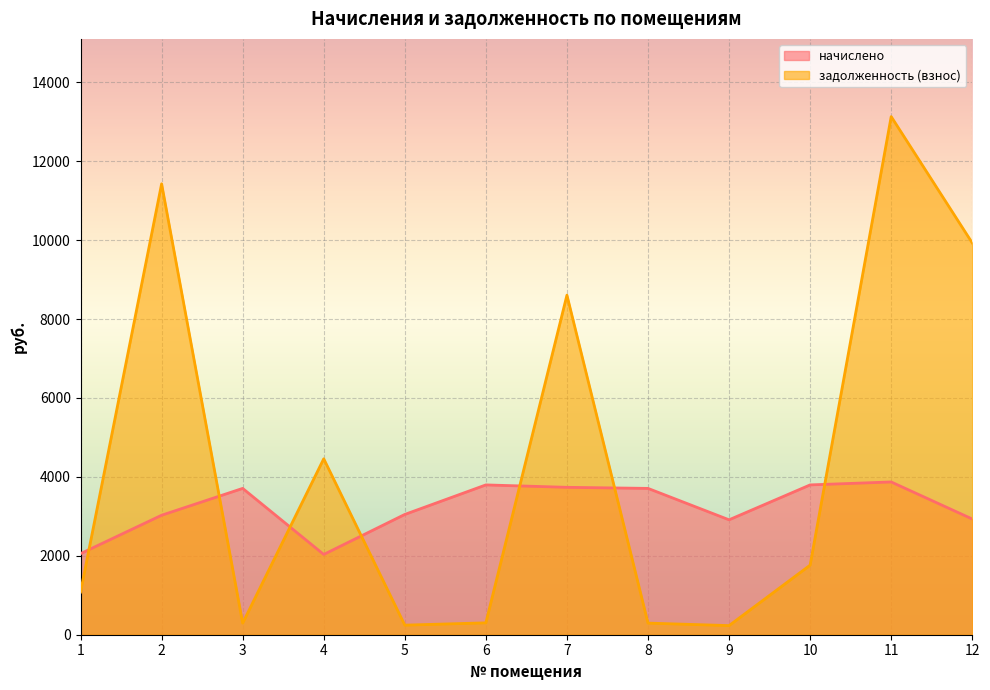

What is the total value across all series at 4?

6492.5